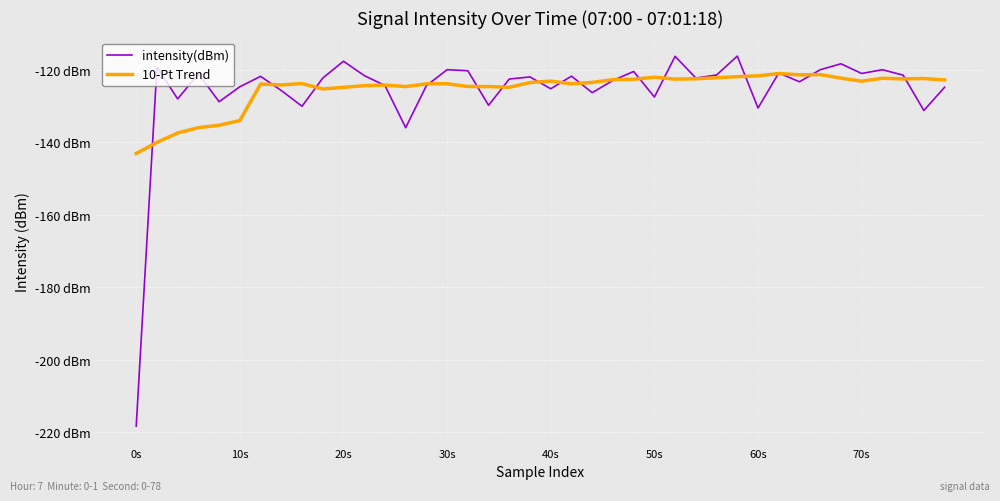

What are all the series names shown in the legend?

intensity(dBm), 10-Pt Trend